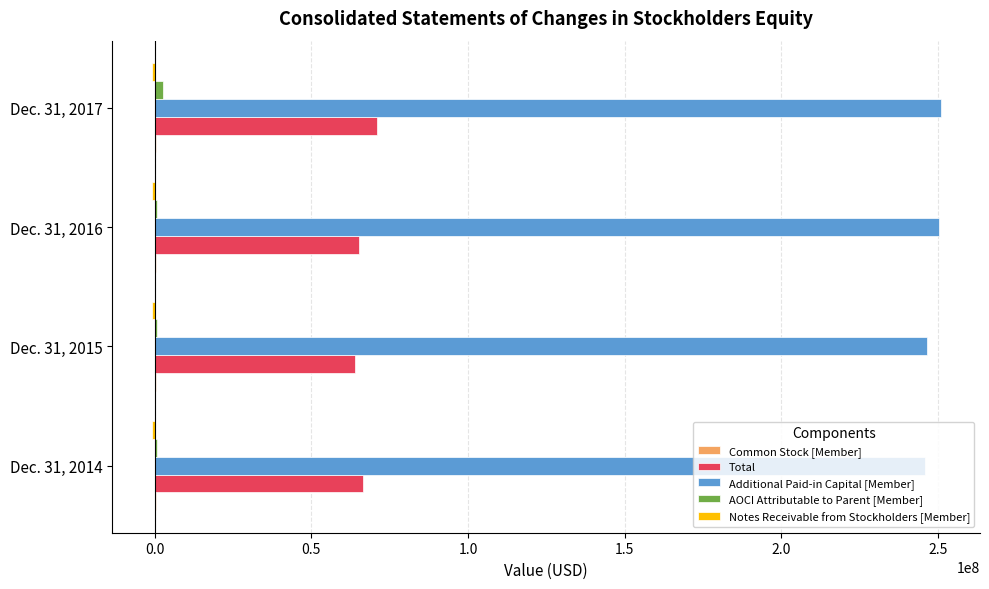

The value of Additional Paid-in Capital [Member] at Dec. 31, 2017 is 104079966. True or false?

False